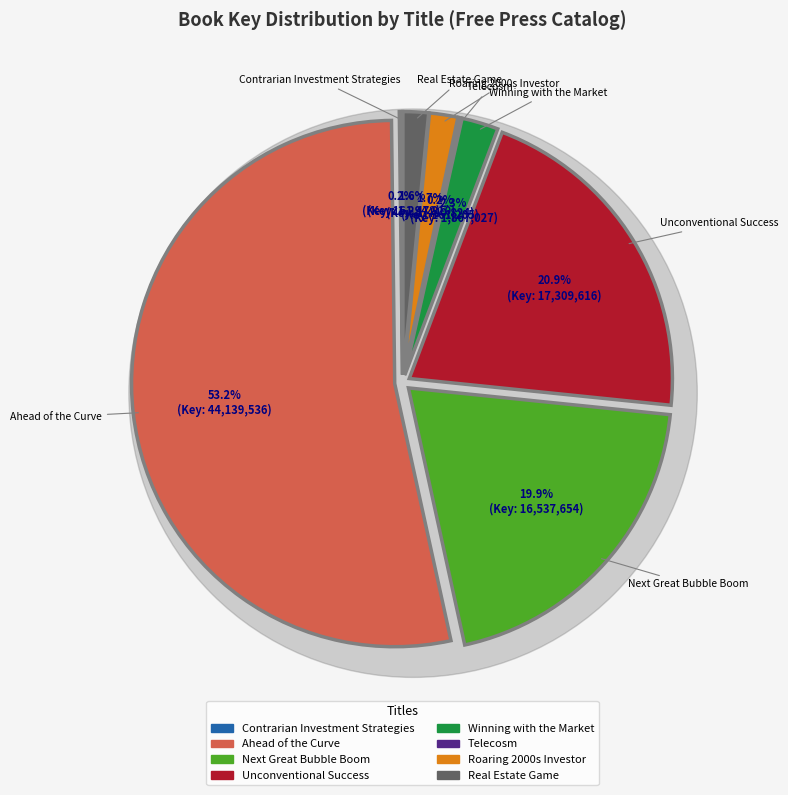

True or false: Contrarian Investment Strategies accounts for 1% of the total.

False